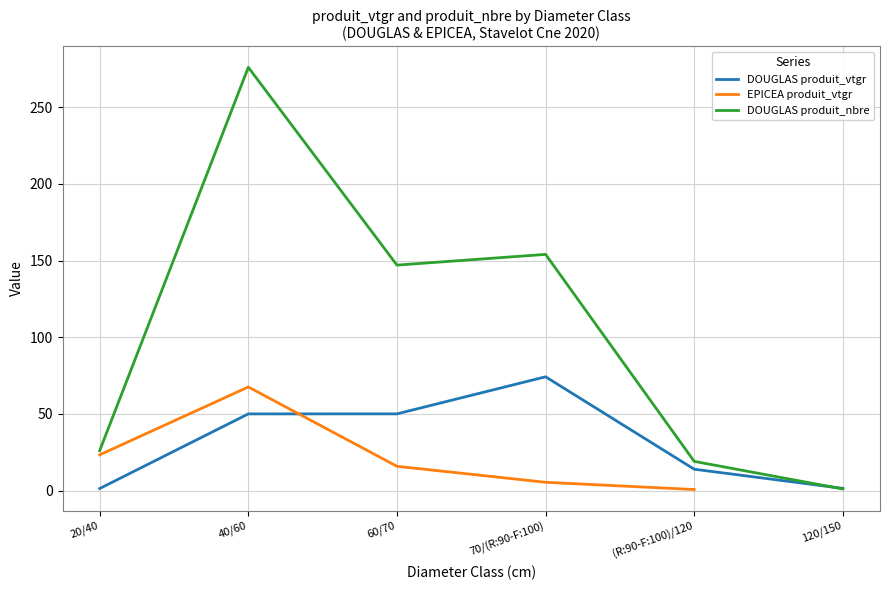

What is the maximum value for DOUGLAS produit_vtgr?

74.2